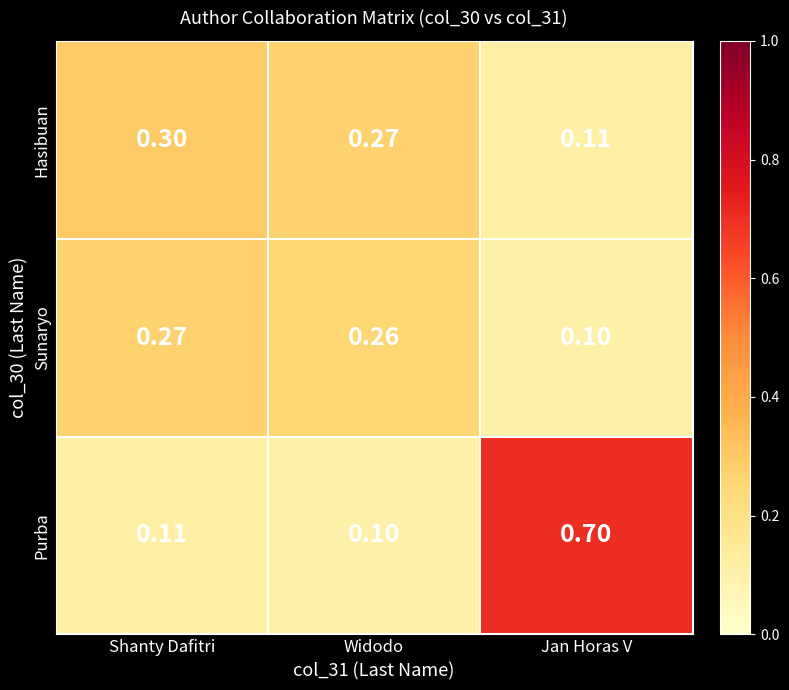

What is the difference between the highest and lowest values at Shanty Dafitri?

0.2